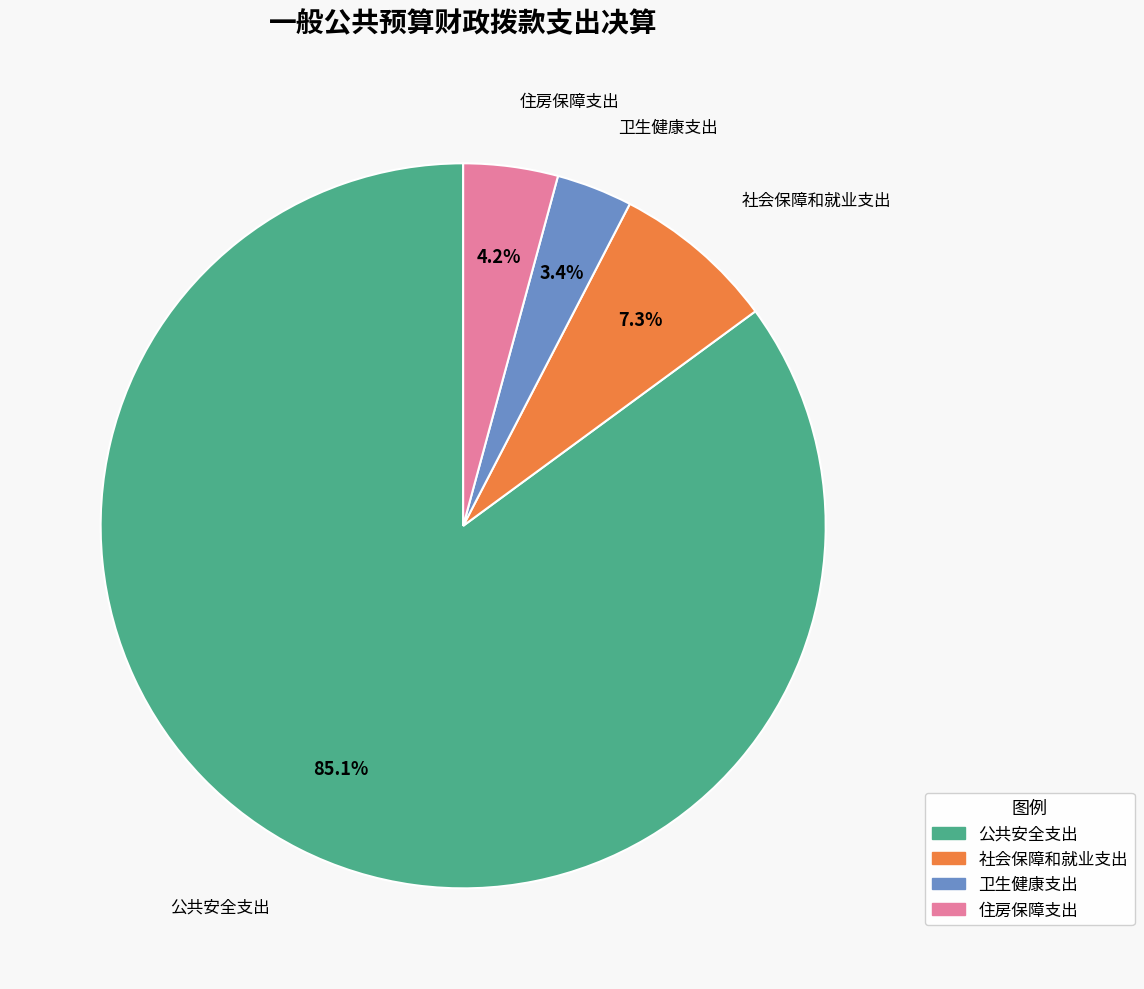

Does 社会保障和就业支出 represent more than half of the total?

No